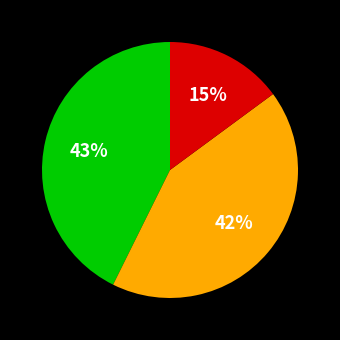

To the nearest percent, what is the difference between the largest and smallest slice percentages?

28%